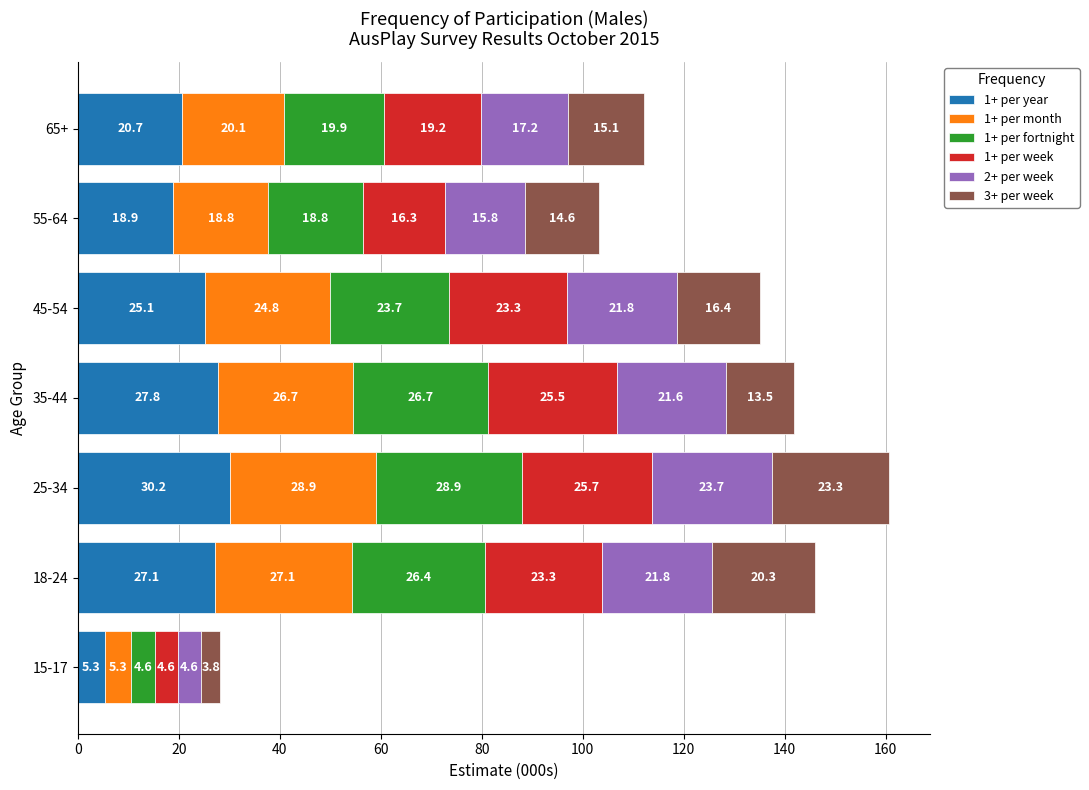

What is the sum of the 1+ per year values at 15-17 and 55-64?

24.2